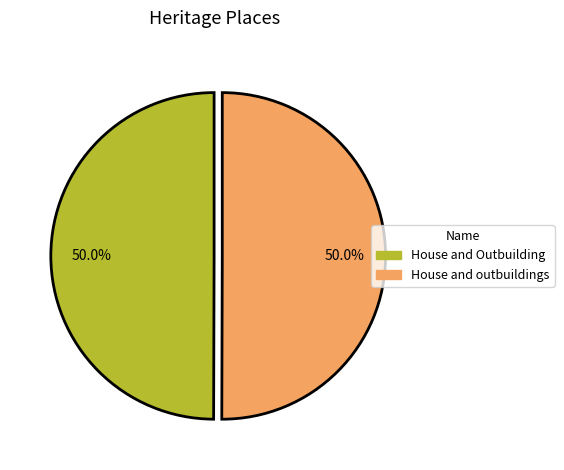

Approximately how many times larger is the value at House and Outbuilding compared to House and outbuildings?

1.0